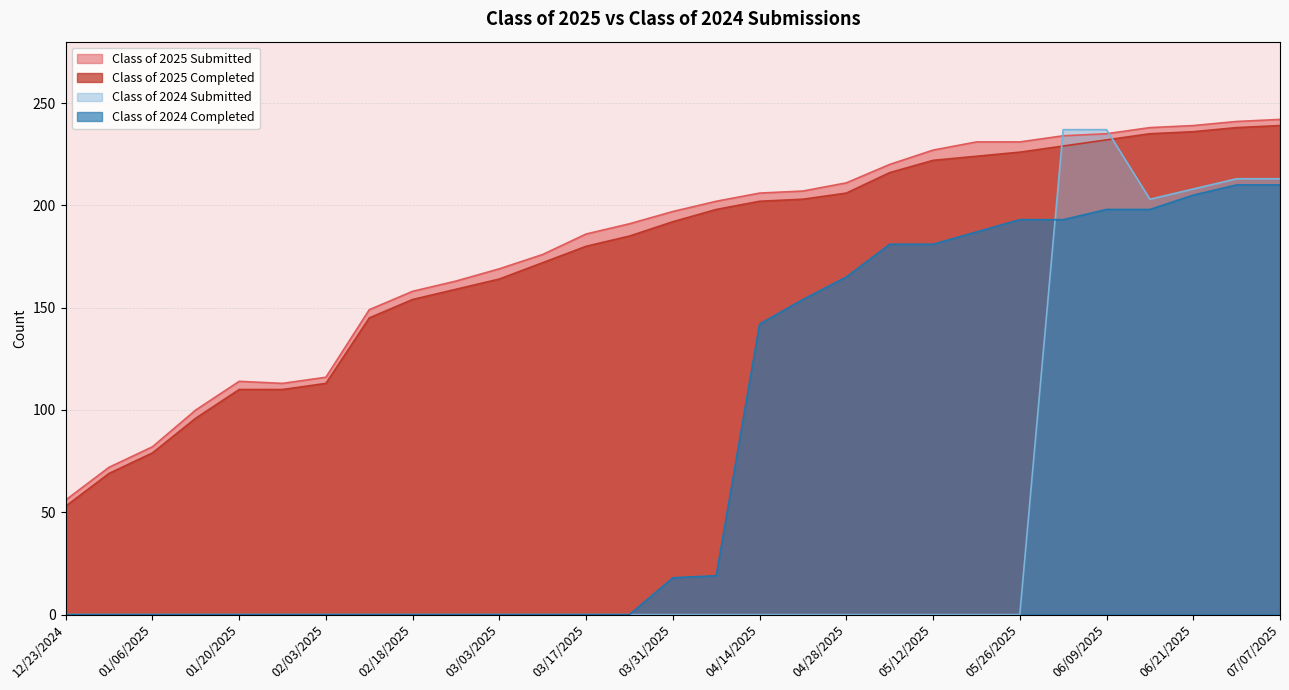

What is the value of the Class of 2024 Completed point at the 23rd from the left?

193